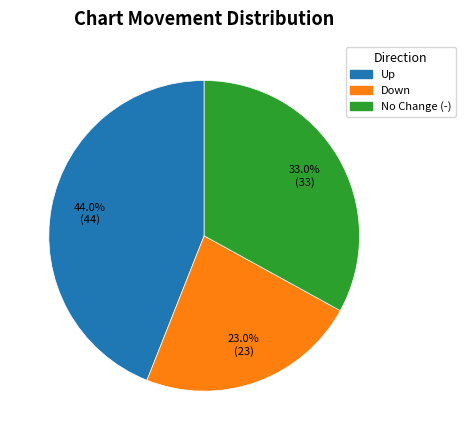

How many segments does this pie chart have?

3